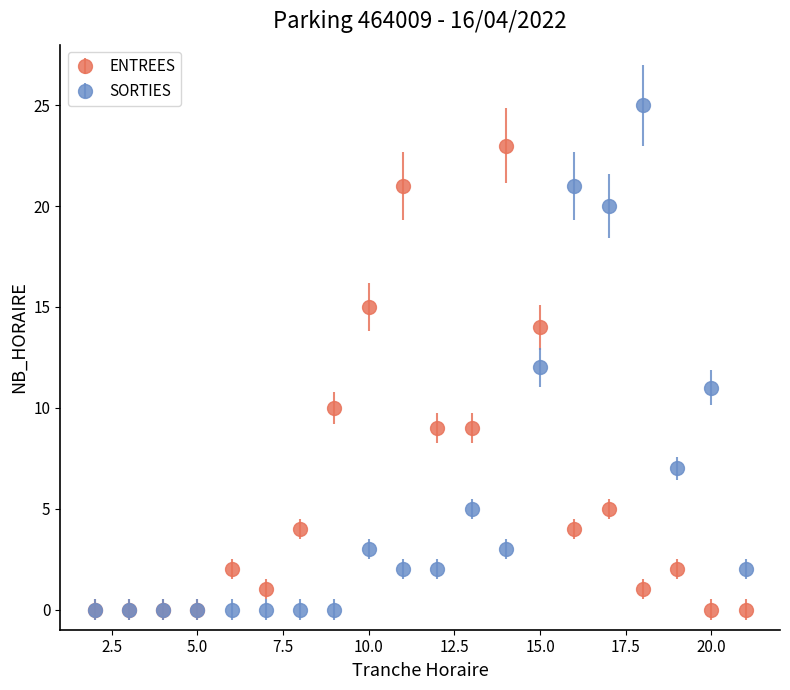

Rank the series by their maximum value, from lowest to highest.

ENTREES, SORTIES